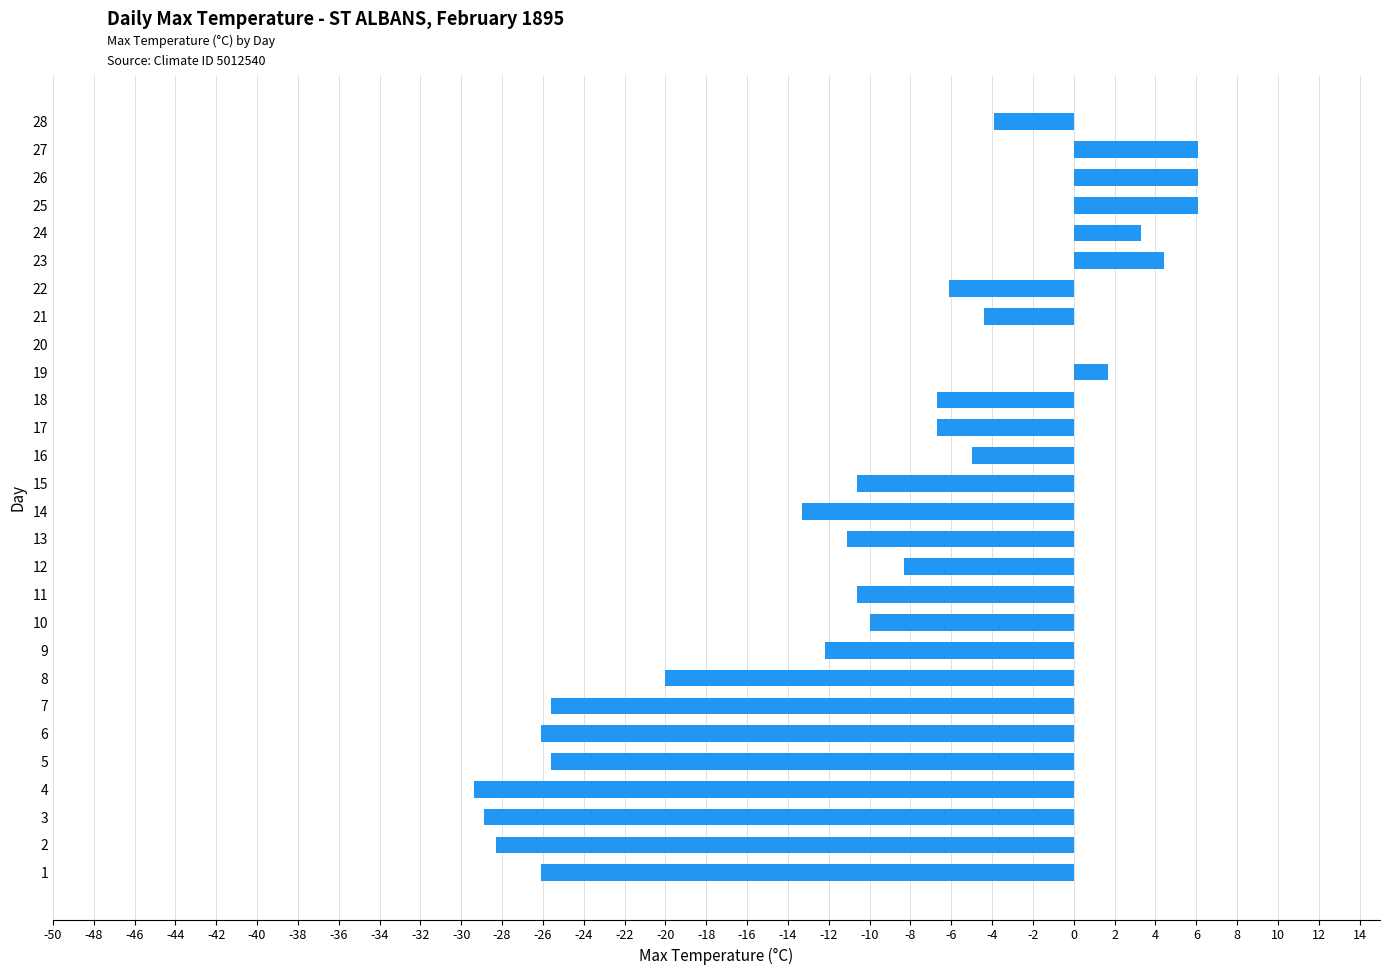

Is it true that the value at 23 is 4.4?

True